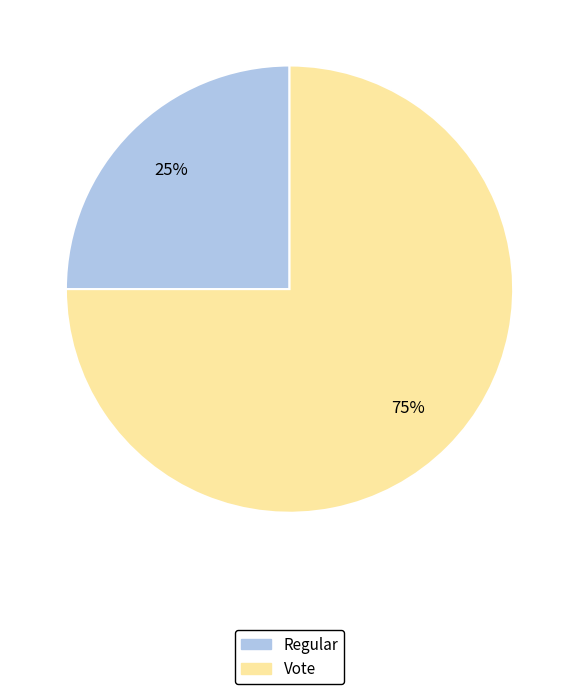

To the nearest percent, what is the average slice percentage?

50%